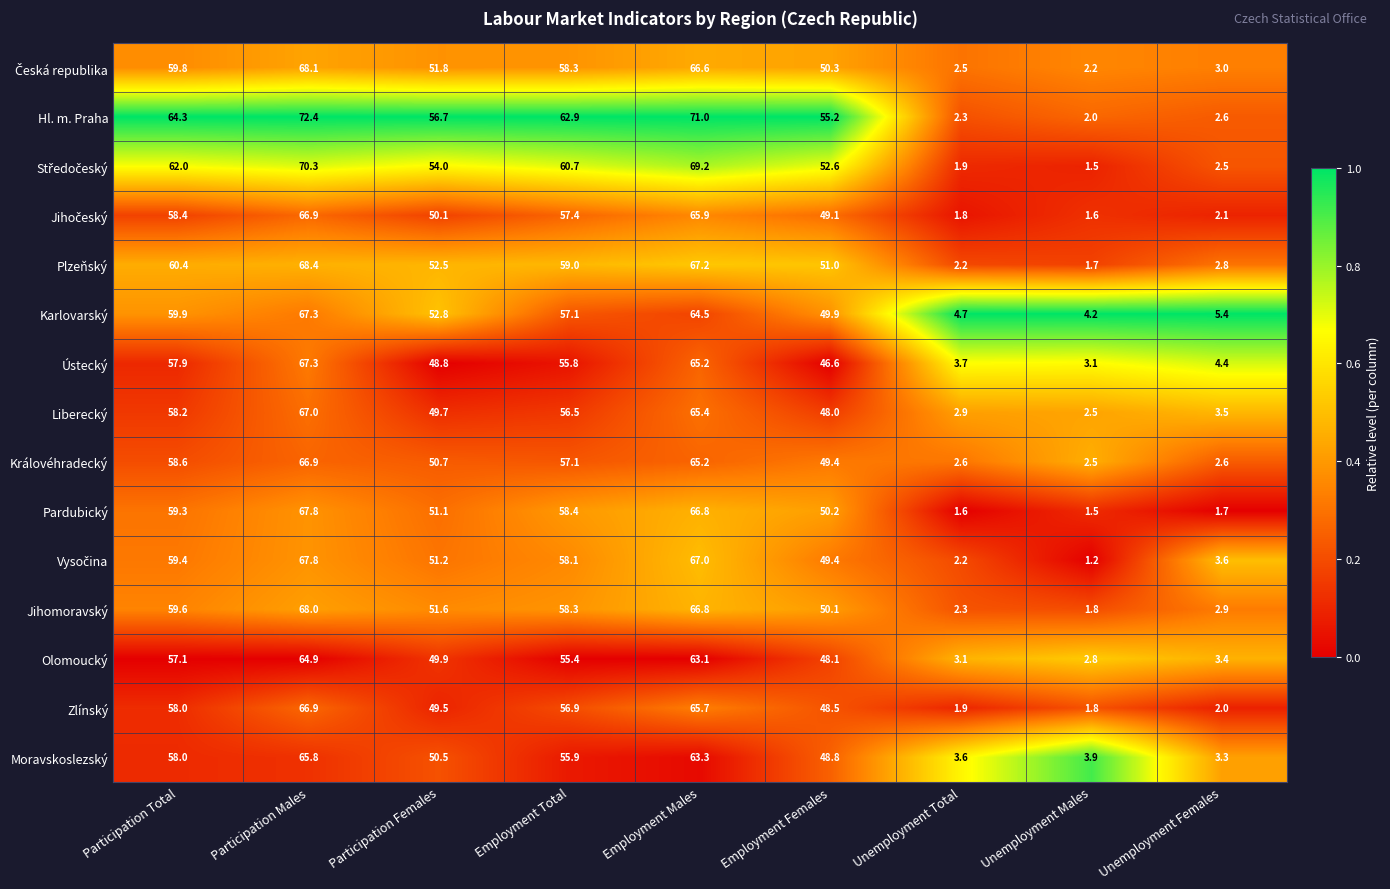

Which series has the widest spread of values?

Hl. m. Praha